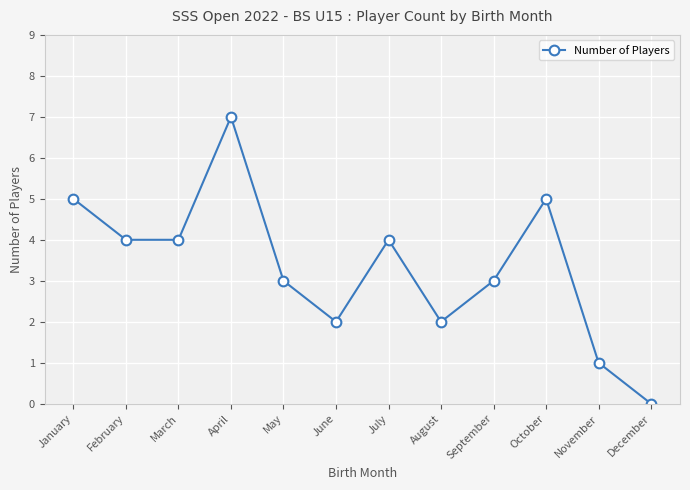

How many interior local valleys (lower than both neighbors) does the data have?

2